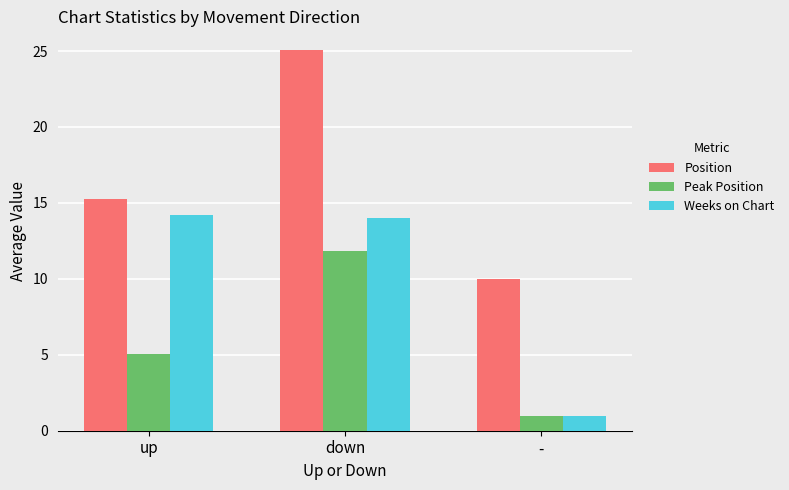

True or false: Peak Position has a value of 5.1 at up.

True